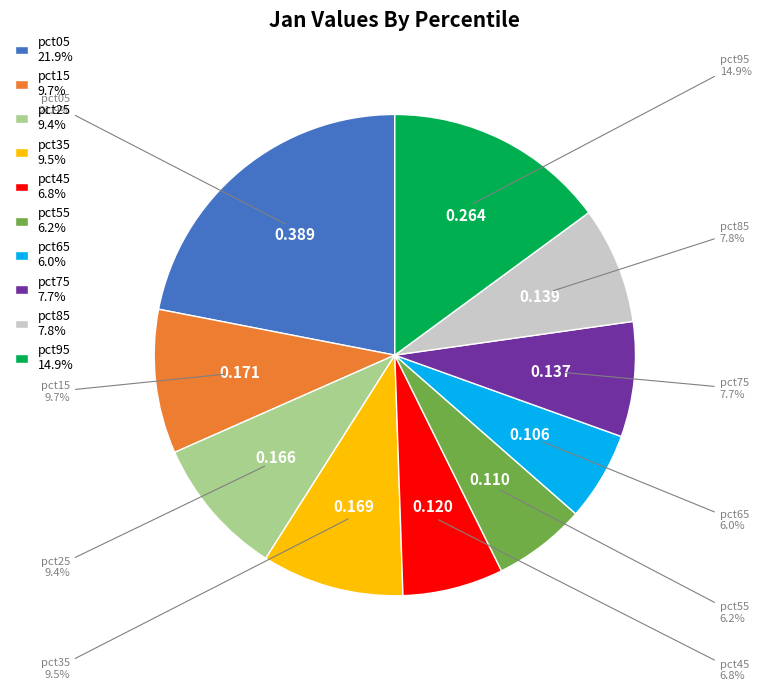

Do pct55 and pct85 together represent more than half of the pie?

No